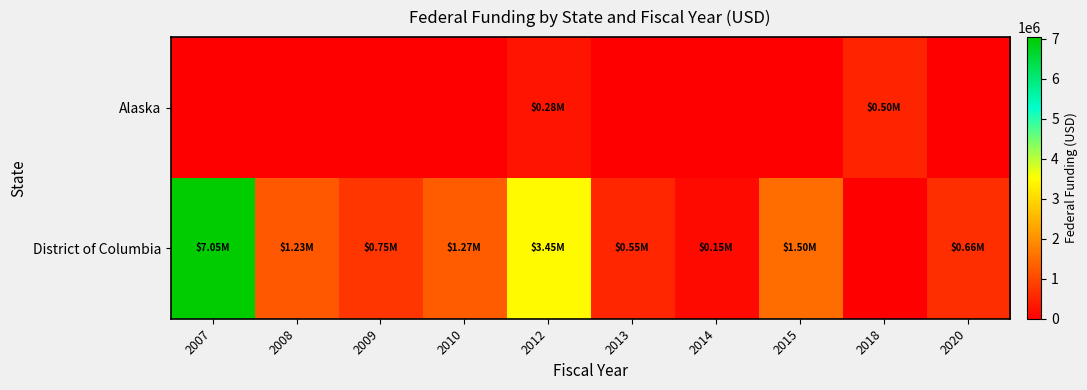

Rank the series by their average value, from highest to lowest.

District of Columbia, Alaska